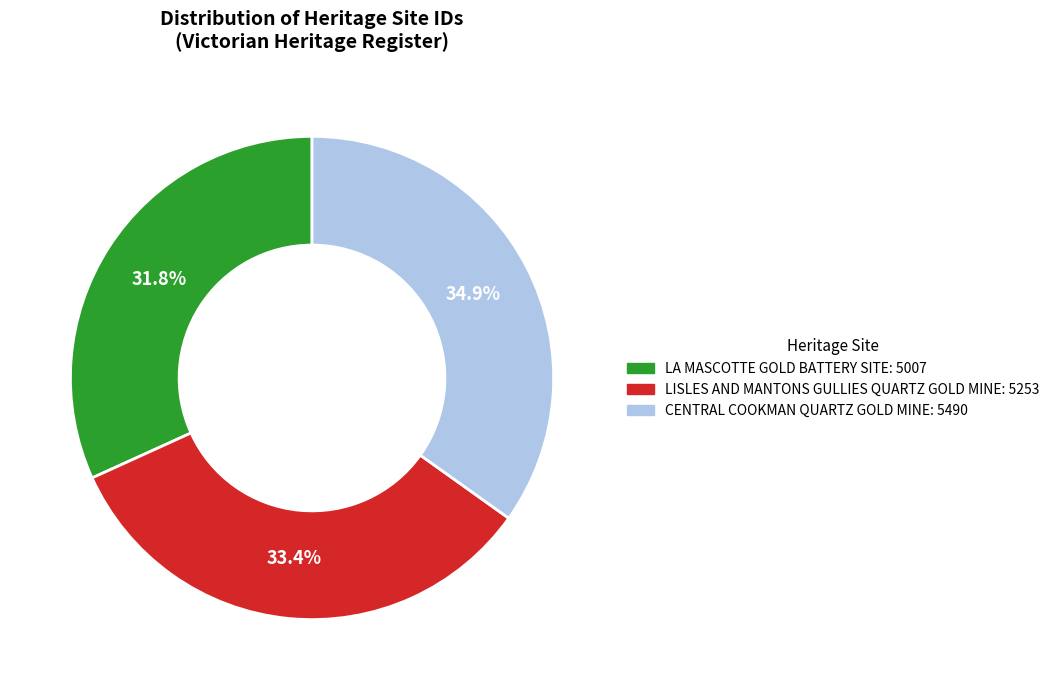

Does any single category account for the majority?

No